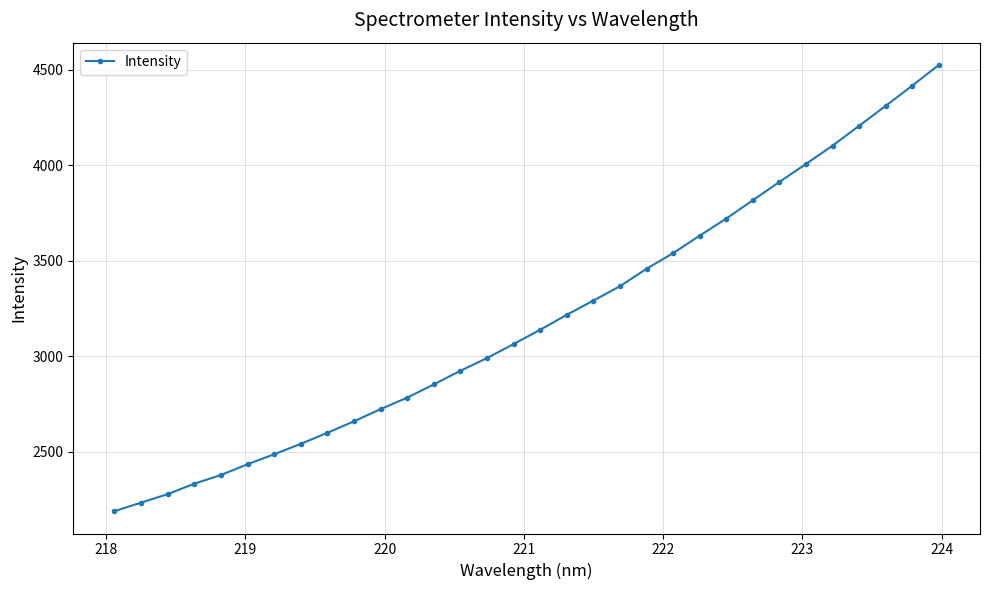

What is the average value?

3191.5